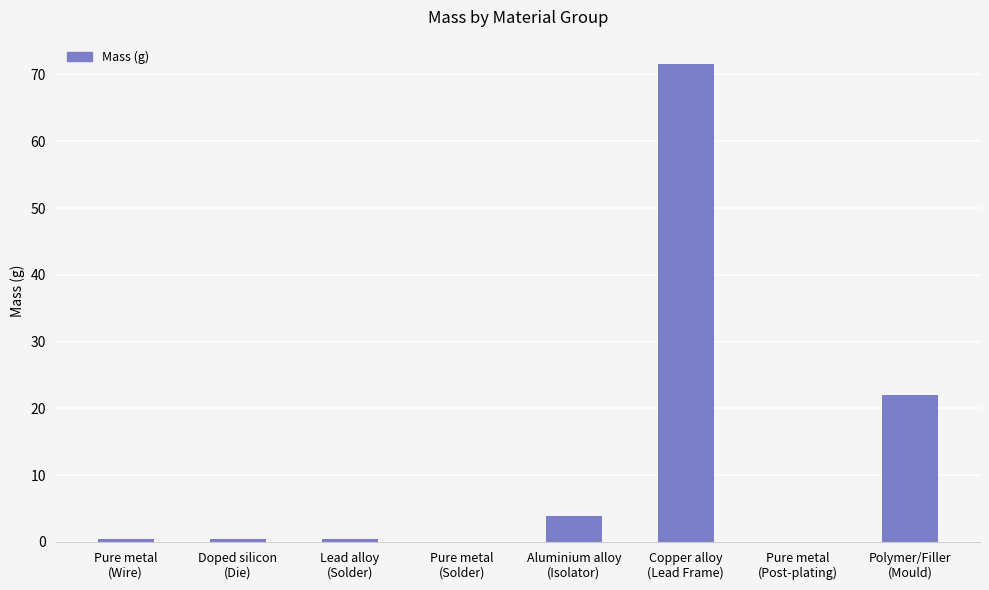

What is the change in value from Pure metal
(Wire) to Polymer/Filler
(Mould)?

+21.7